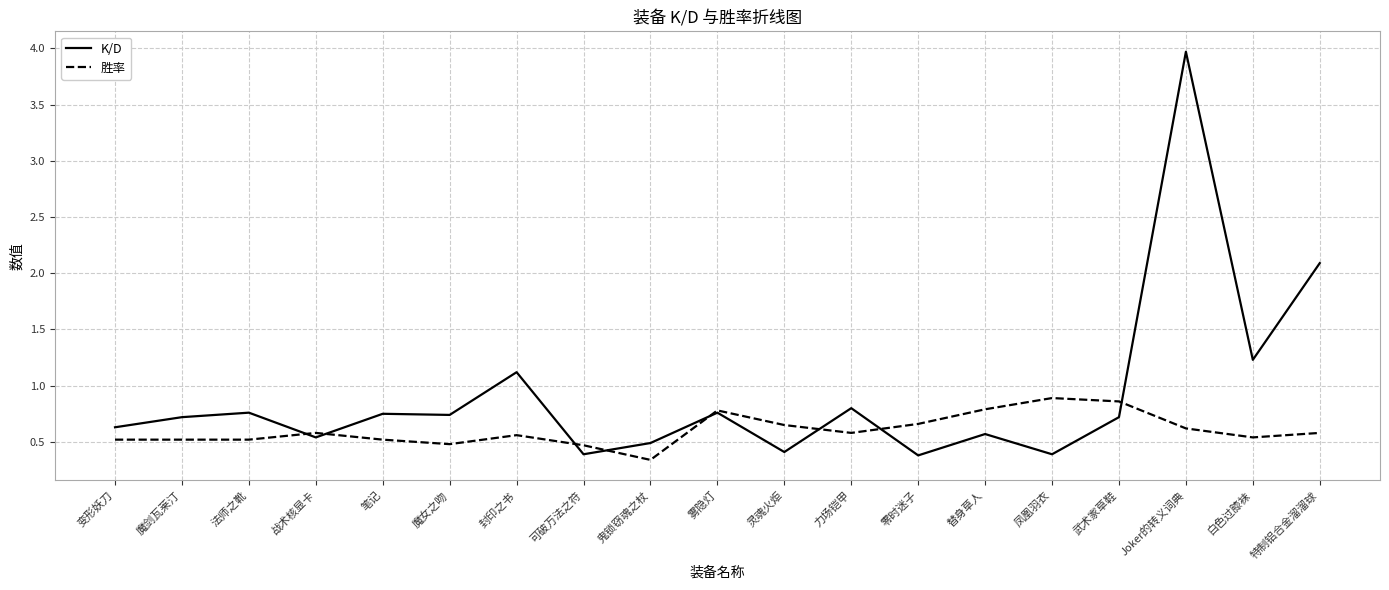

What position from the right is 魔女之吻?

14